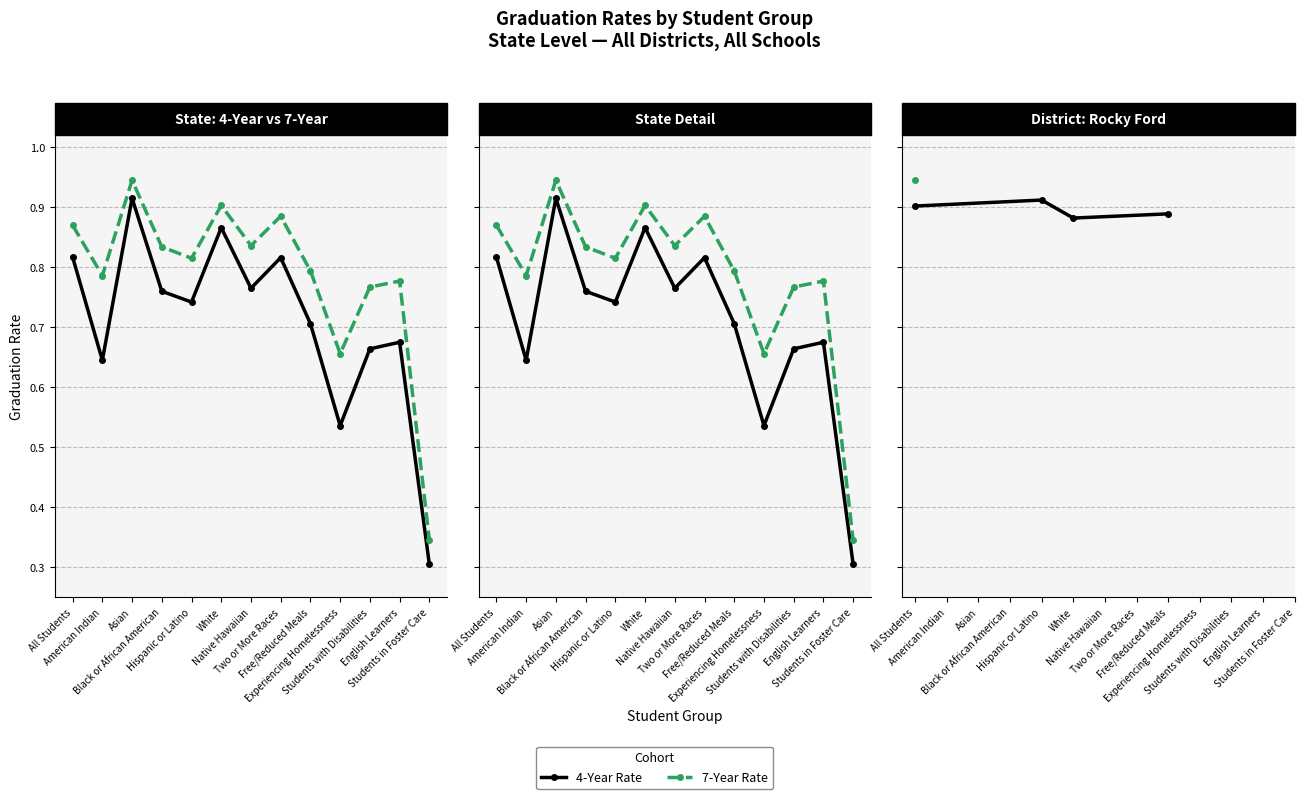

True or false: All Students has more than 2 interior local peaks.

True